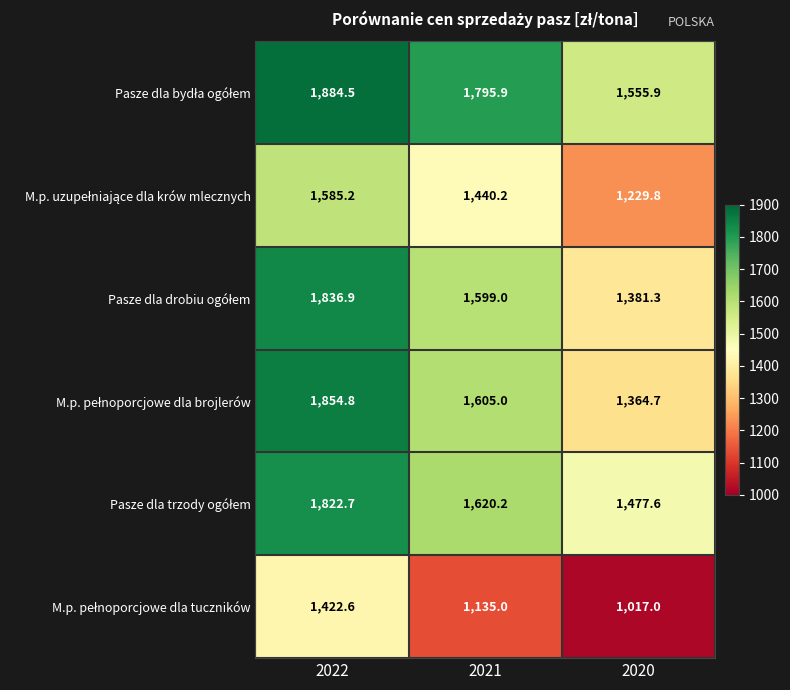

At how many categories does at least one series exceed 1505?

3